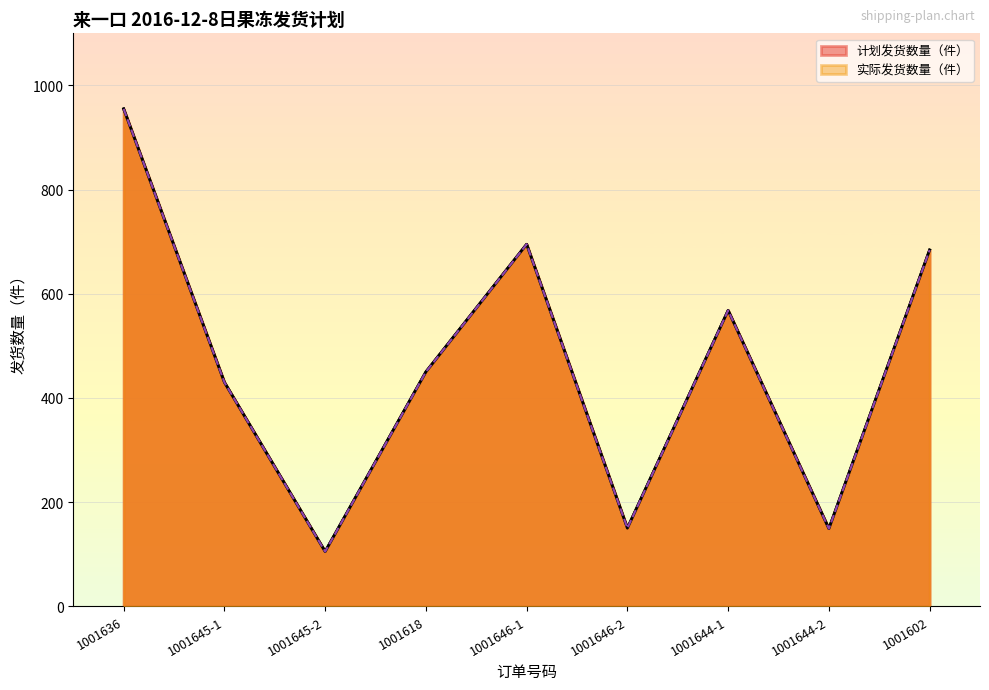

True or false: 计划发货数量（件） has a value of 149 at 1001644-2.

True